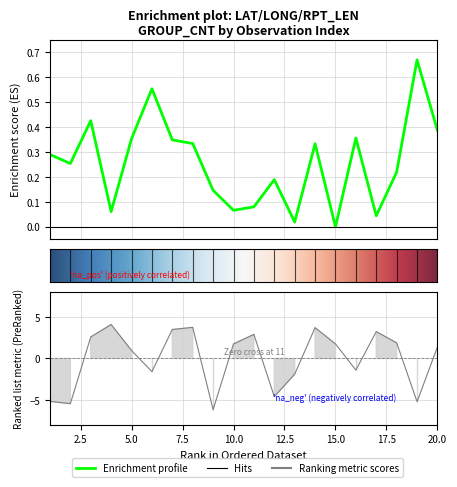

What is the maximum value for LONG?

4.1